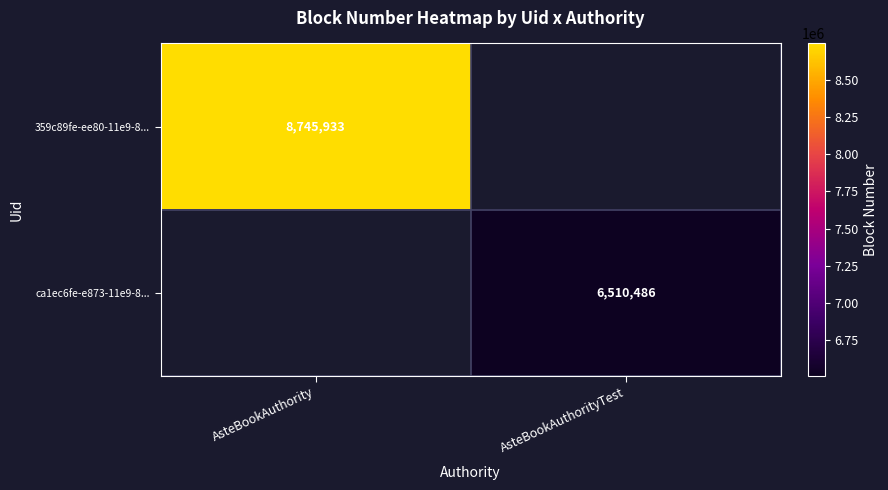

What is the maximum value shown in the chart?

8745933.0